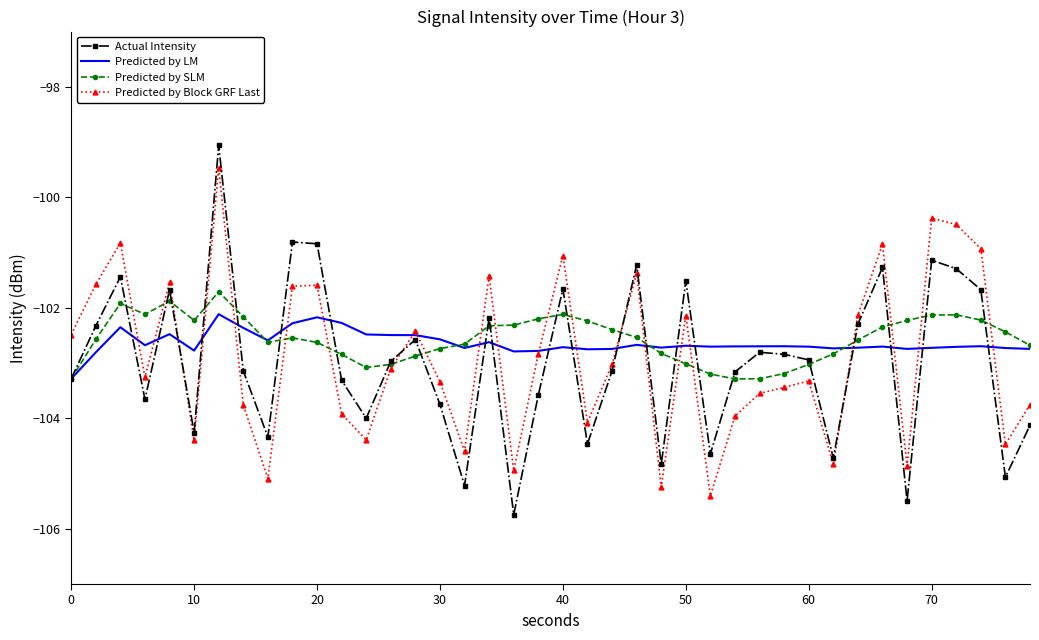

List the series in order of their peak value, highest first.

Actual Intensity, Predicted by Block GRF Last, Predicted by SLM, Predicted by LM